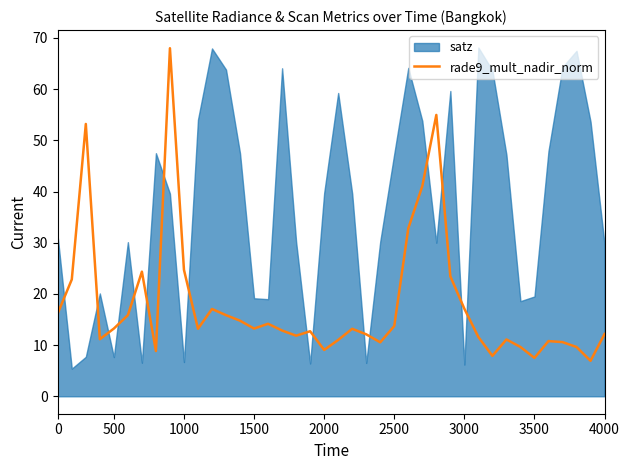

How many lines are shown in the chart?

1